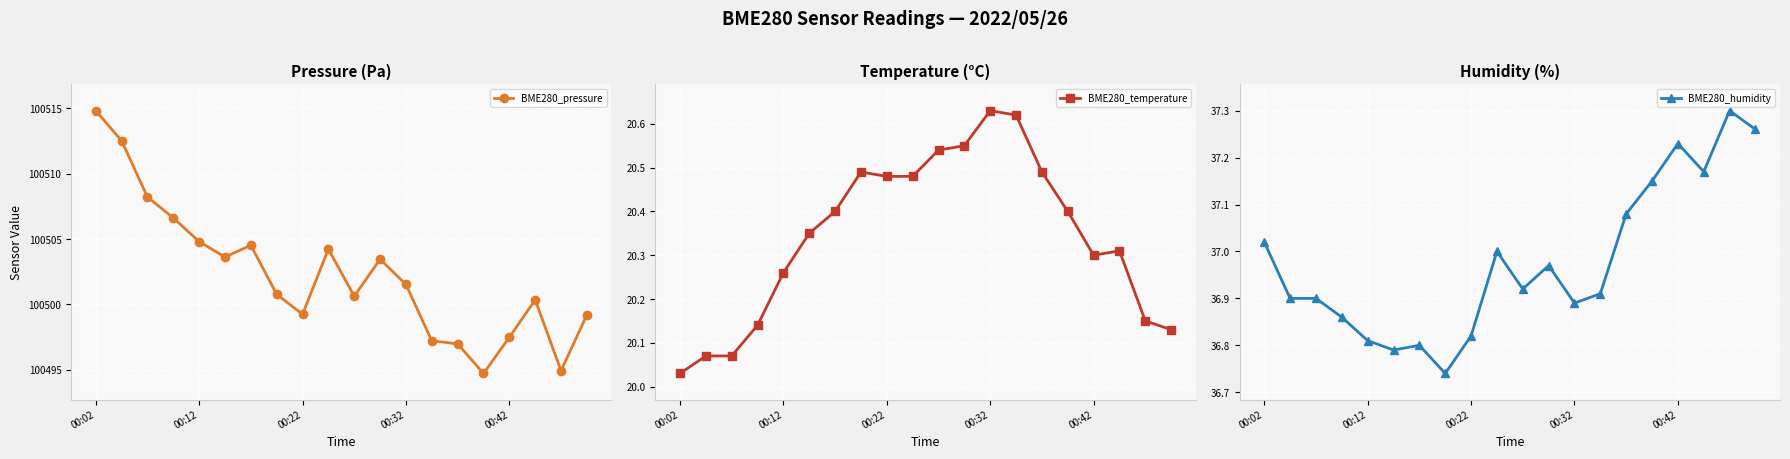

Reading right to left, transcribe all the data shown in this chart.

BME280_pressure: 100499.2	100494.9	100500.3	100497.5	100494.7	100497.0	100497.2	100501.5	100503.4	100500.6	100504.2	100499.2	100500.8	100504.5	100503.6	100504.8	100506.6	100508.2	100512.5	100514.8
BME280_temperature: 20.1	20.1	20.3	20.3	20.4	20.5	20.6	20.6	20.6	20.5	20.5	20.5	20.5	20.4	20.4	20.3	20.1	20.1	20.1	20.0
BME280_humidity: 37.3	37.3	37.2	37.2	37.1	37.1	36.9	36.9	37.0	36.9	37.0	36.8	36.7	36.8	36.8	36.8	36.9	36.9	36.9	37.0